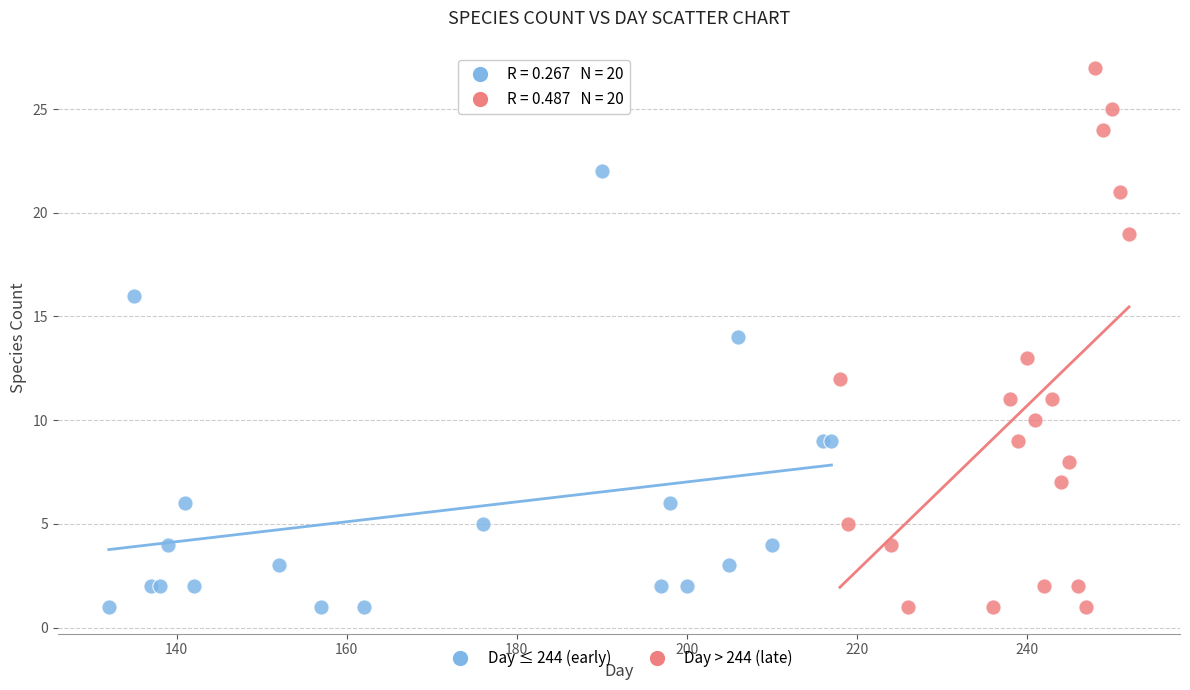

Which series has the widest spread of Y values?

Day > 244 (late)